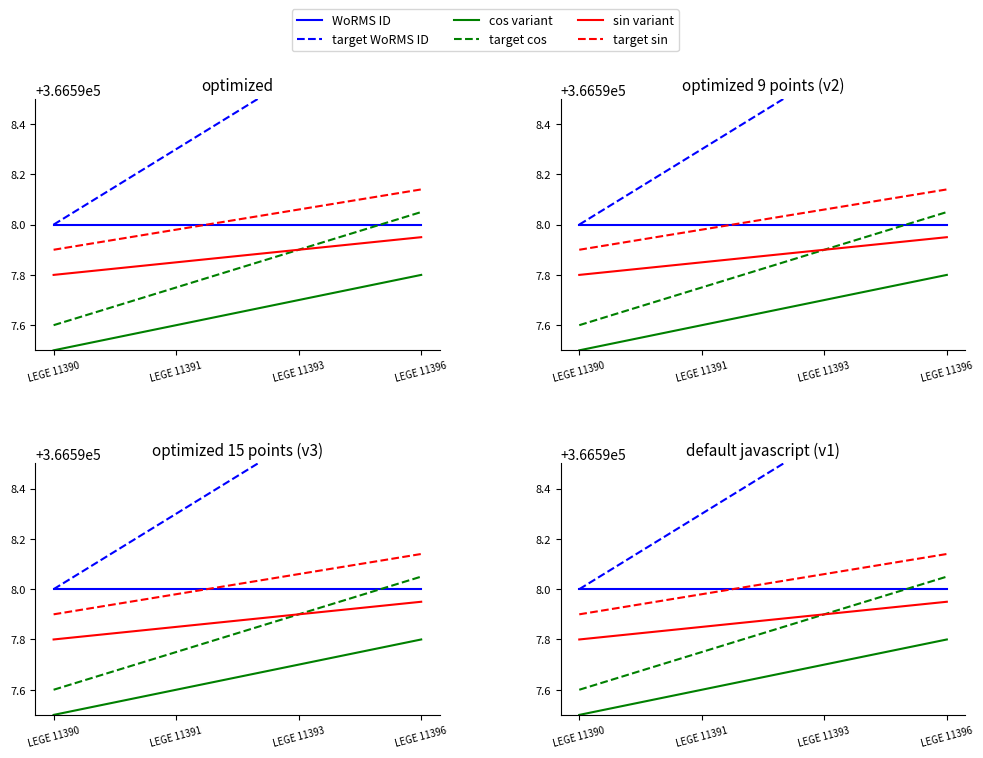

True or false: target sin has more than 1 points higher than both neighbors.

False